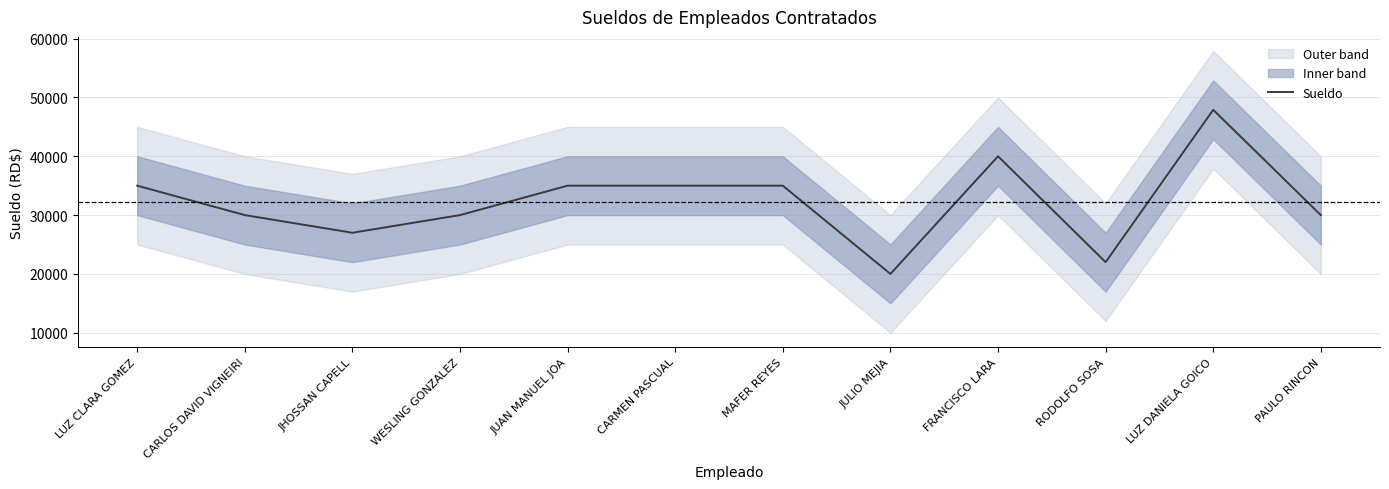

True or false: the data shows 30000 at CARLOS DAVID VIGNEIRI.

True